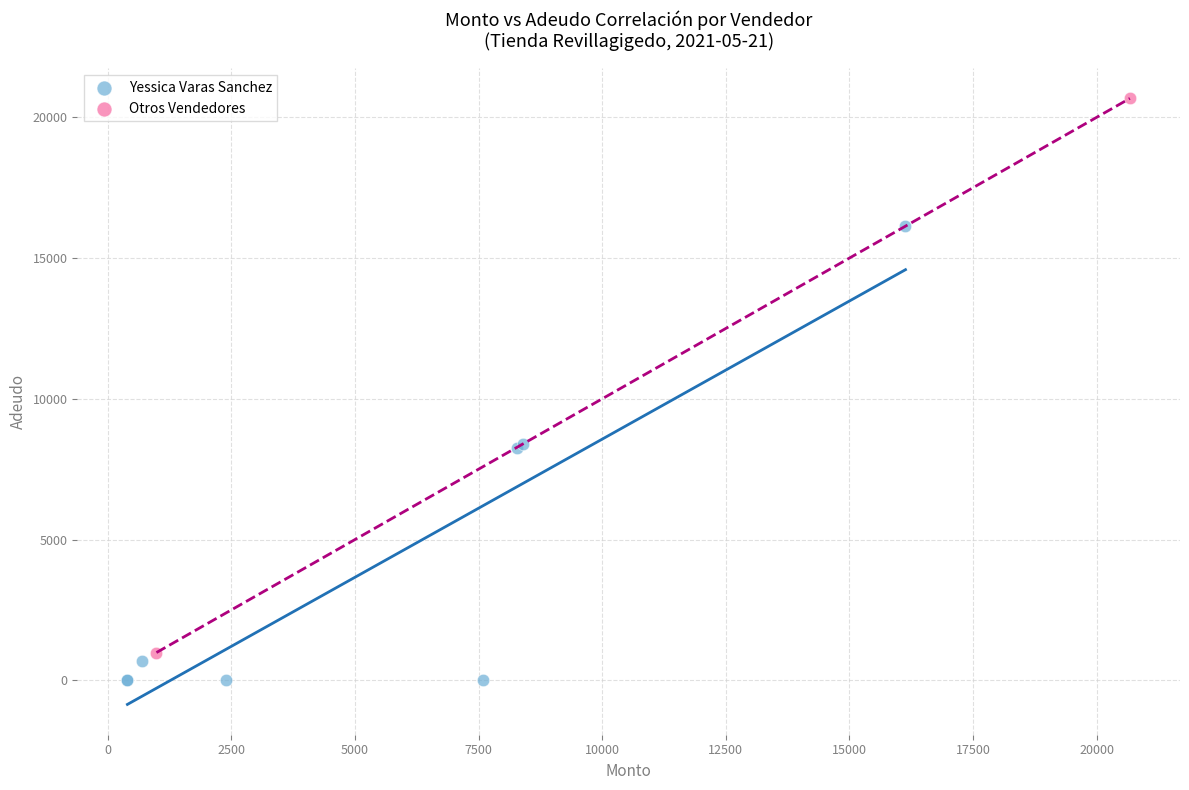

Which series contains the lowest Y value?

Yessica Varas Sanchez